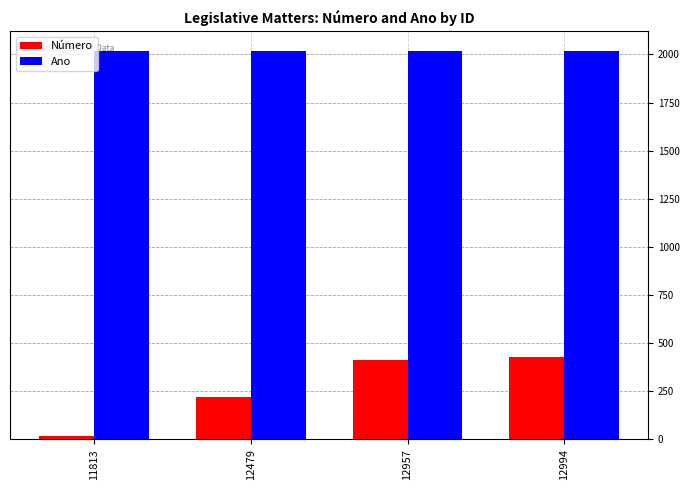

At 11813, list the series in order from largest to smallest.

Ano, Número